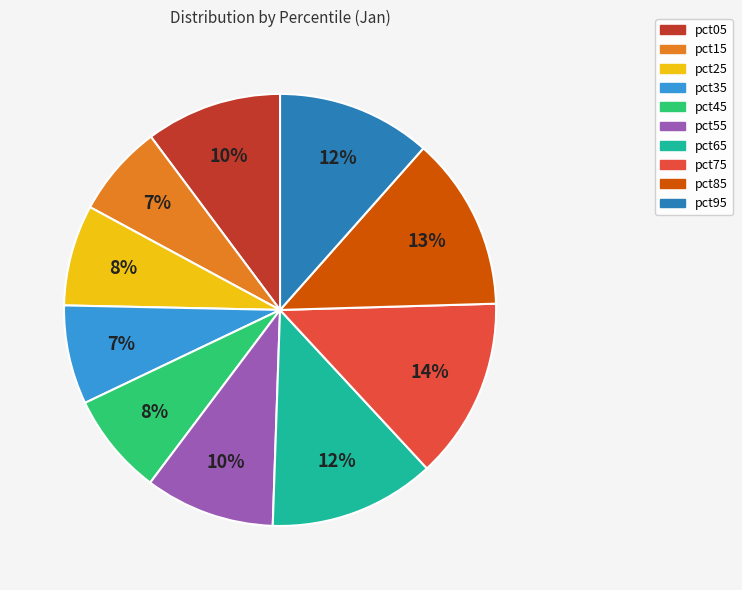

The pct85 slice represents 13% of the pie. True or false?

True